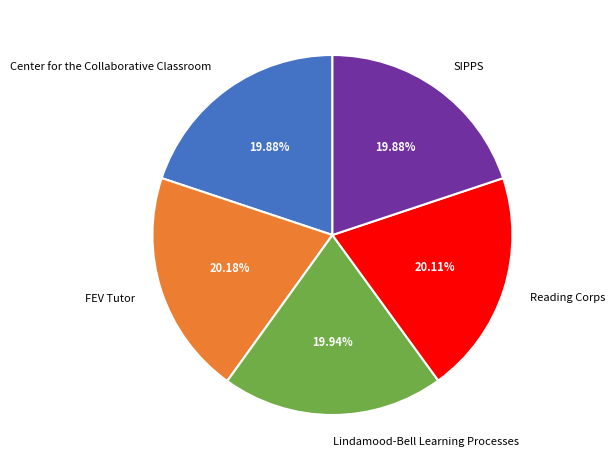

To the nearest percent, what is the combined percentage of Center for the Collaborative Classroom and SIPPS?

40%